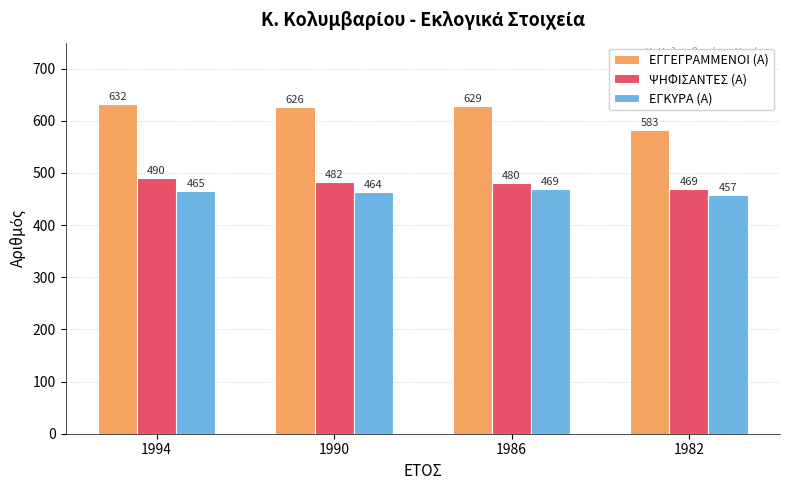

Is the value of ΕΓΓΕΓΡΑΜΜΕΝΟΙ (Α) at 1990 greater than the value of ΕΓΚΥΡΑ (Α) at 1990?

Yes